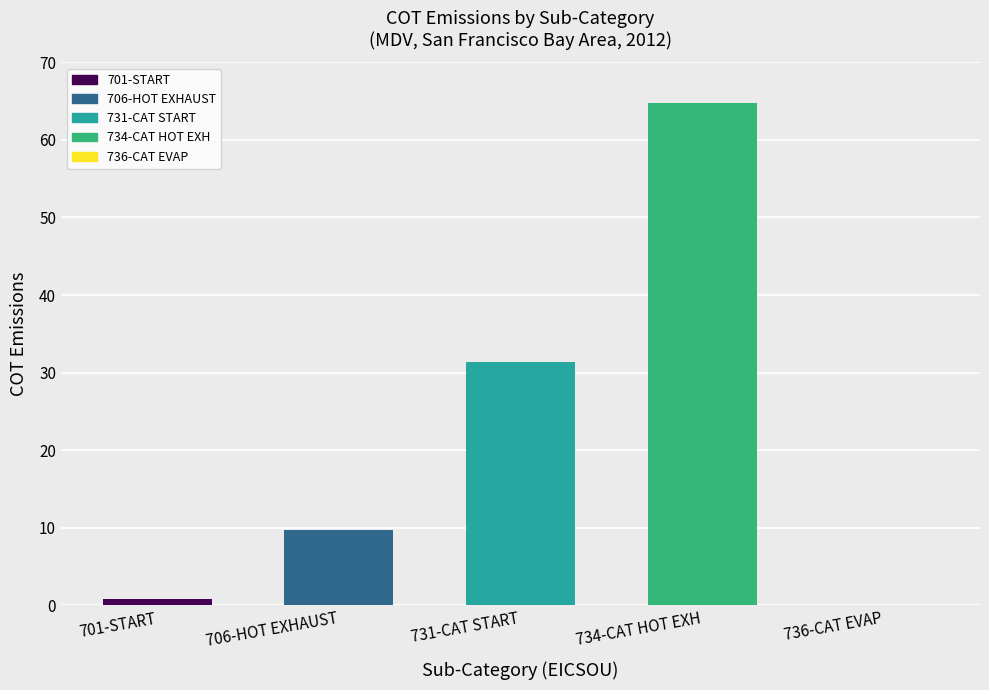

Where is the data nearest to the value 32?

731-CAT START